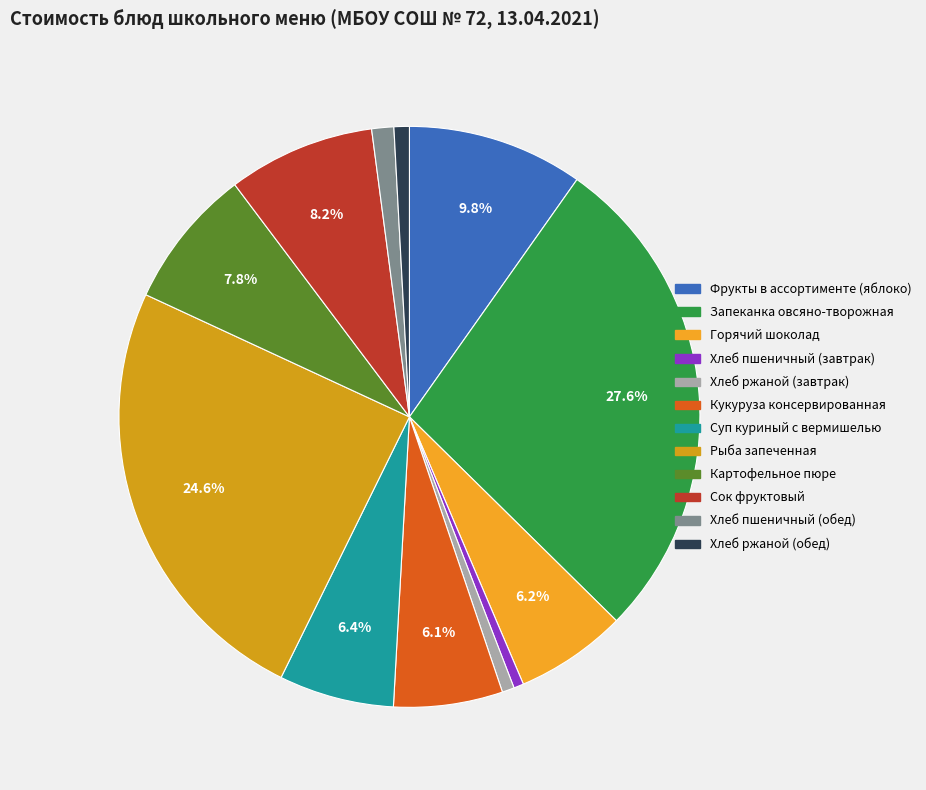

What is the smallest slice in the pie chart?

Хлеб пшеничный (завтрак)